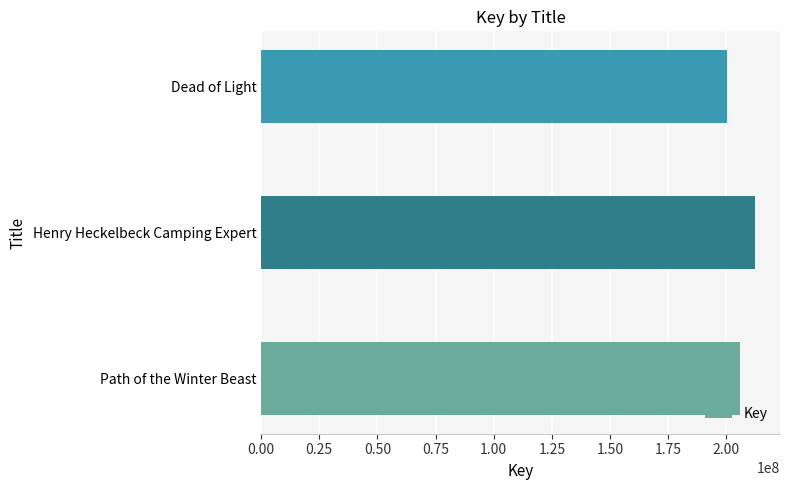

List the labels in order of value, smallest first.

Dead of Light, Path of the Winter Beast, Henry Heckelbeck Camping Expert